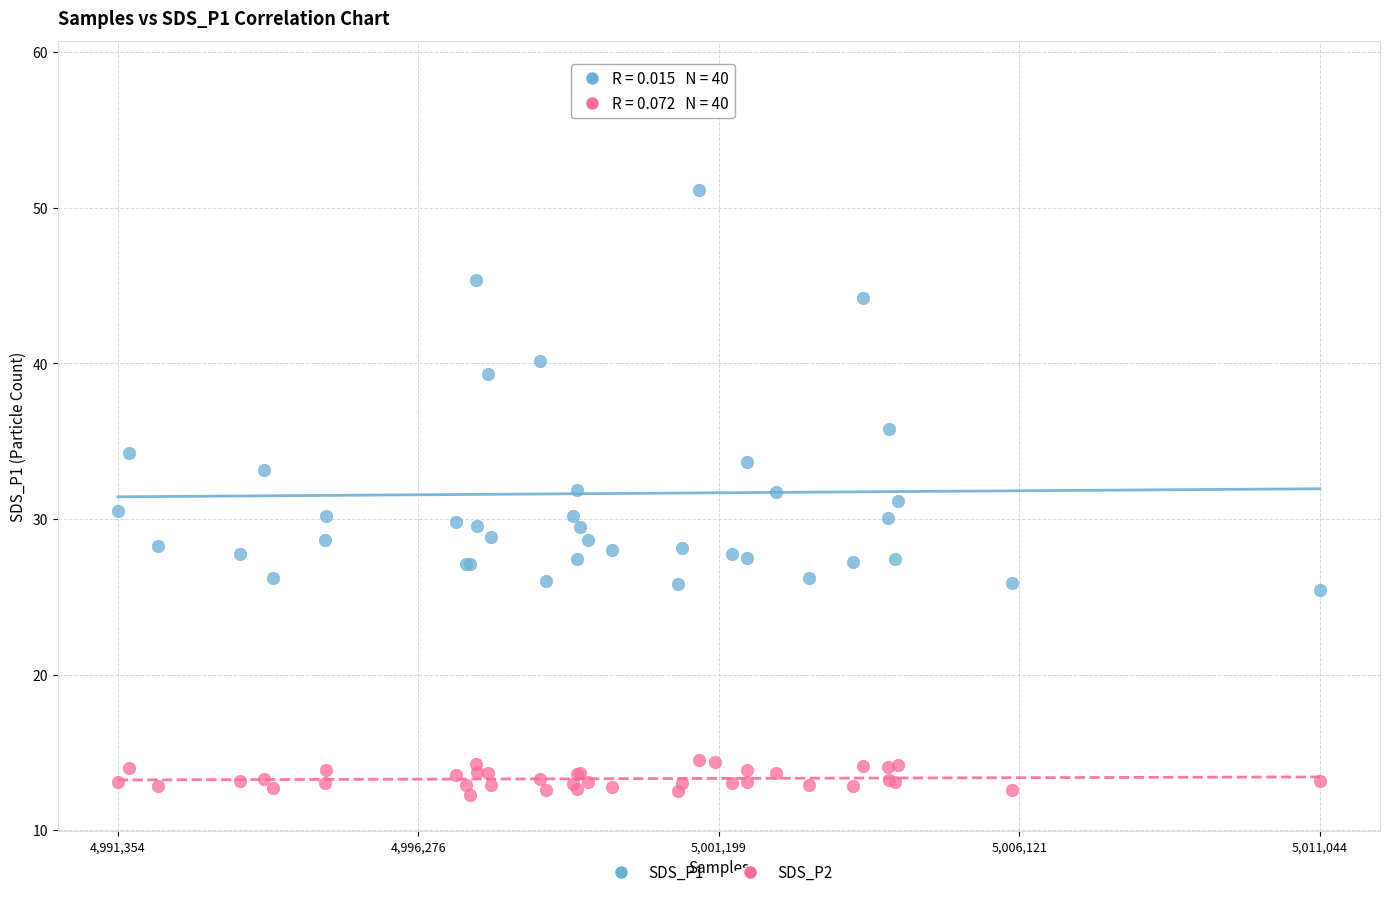

Which series reaches the minimum Y coordinate?

SDS_P2